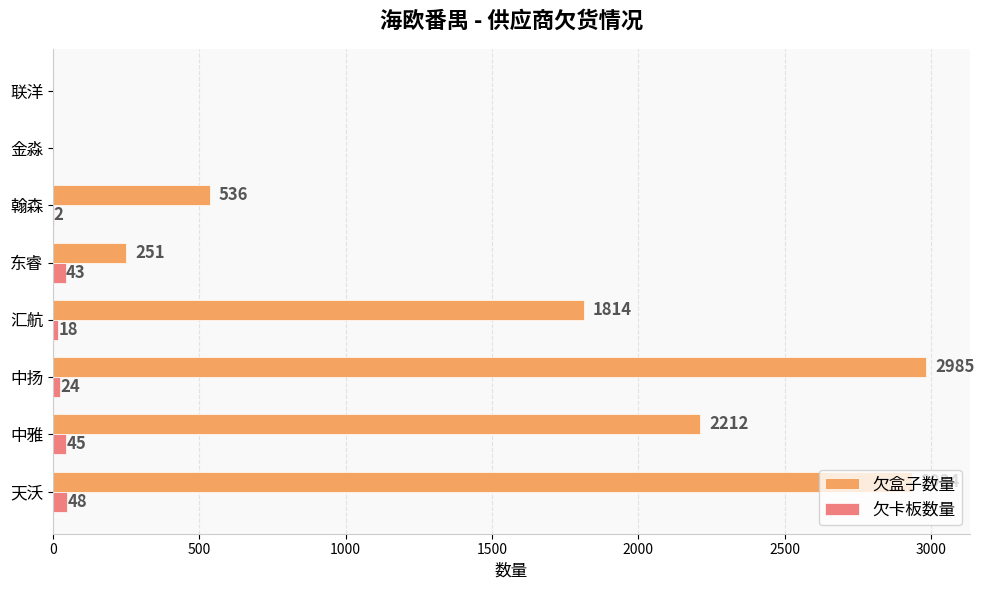

How many categories are shown in the chart?

8